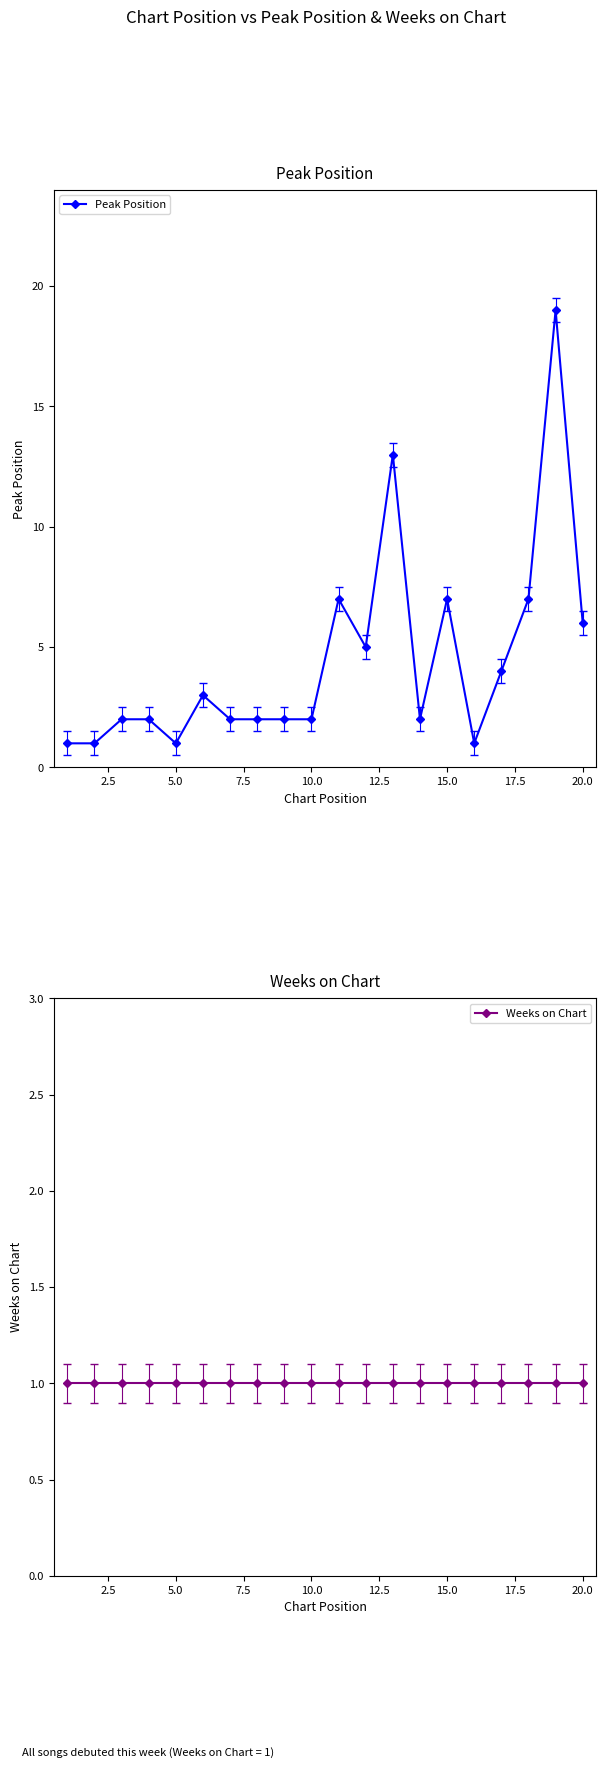

True or false: Peak Position has a value of 2 at 10.0.

True